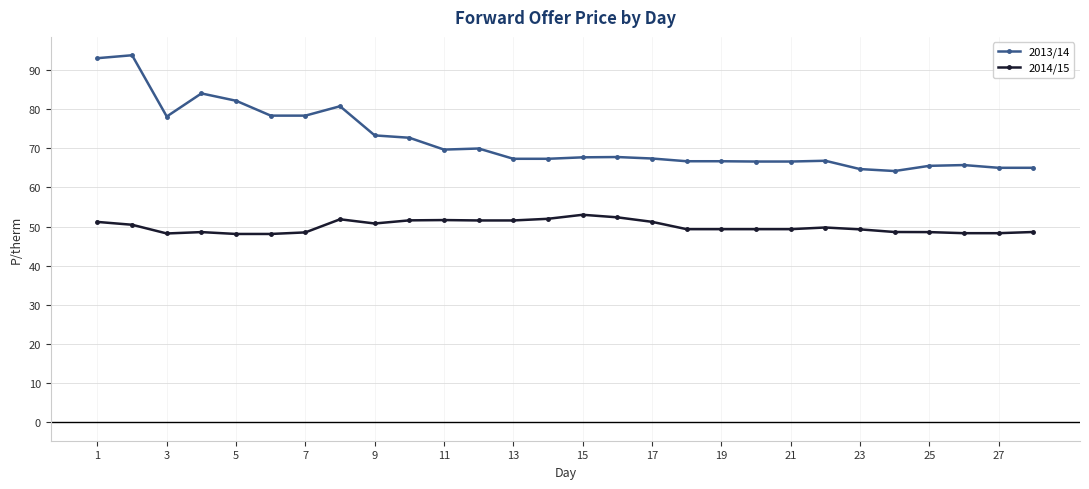

What is the difference between the maximum and minimum values in the 2013/14 series?

29.6